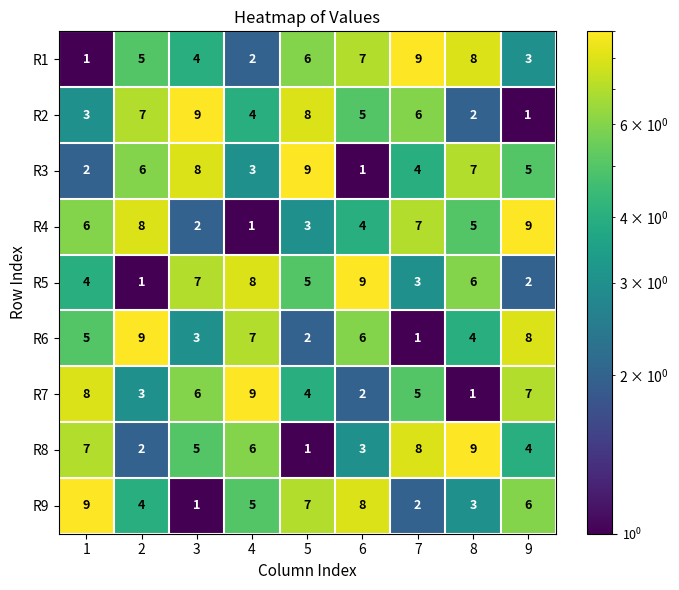

The value of R5 at 2 is 1. True or false?

True